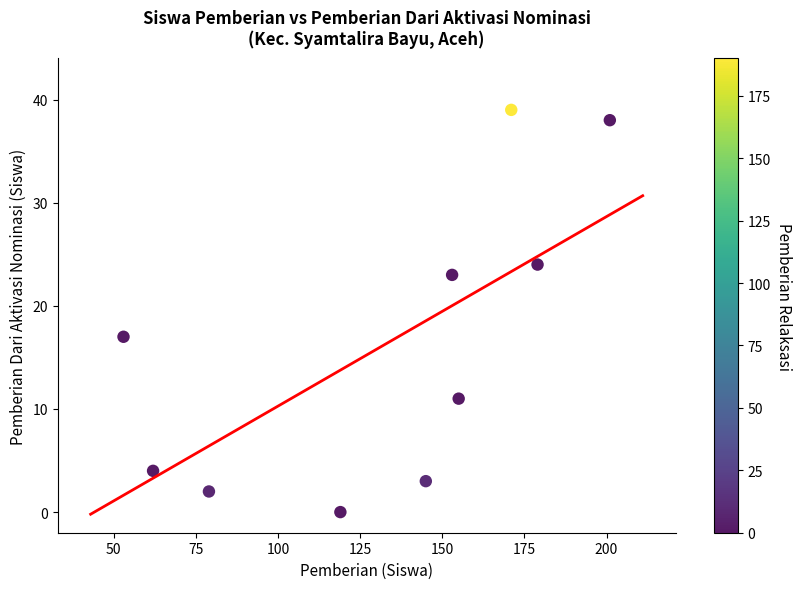

What Y value in the scatter plot is closest to 19?

17